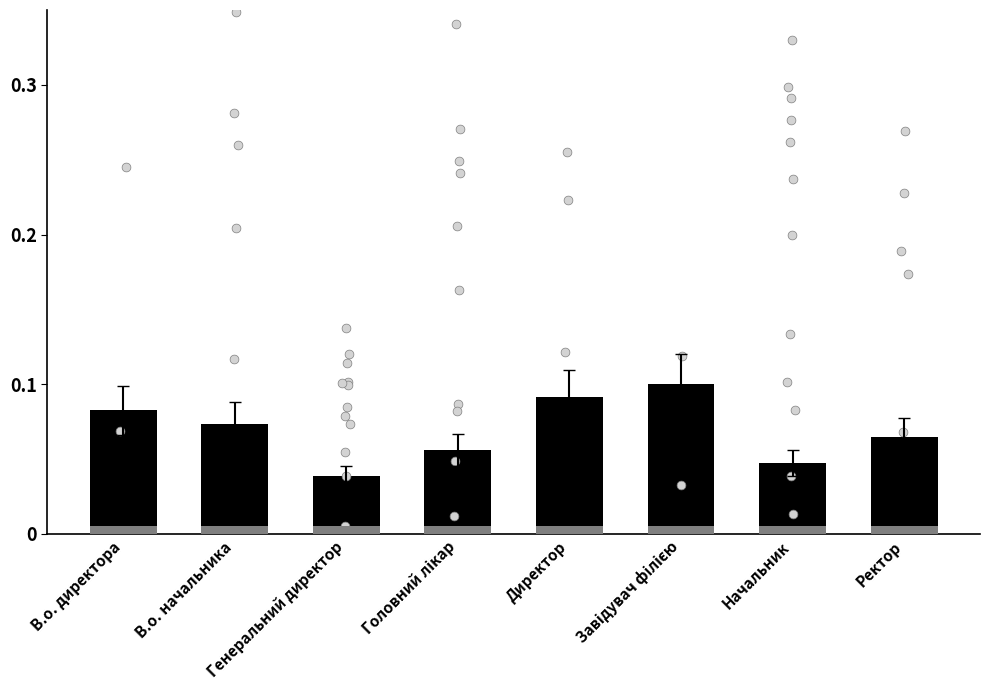

Between Завідувач філією and Директор, which is larger?

Завідувач філією